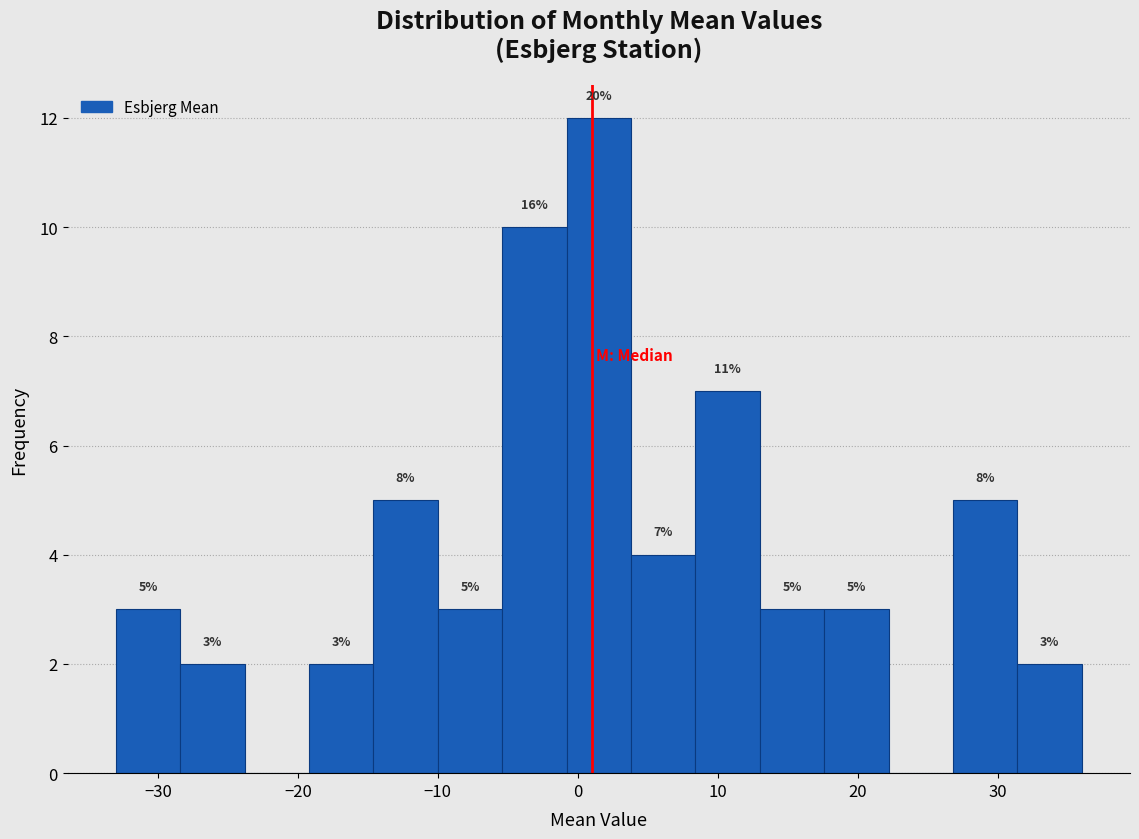

Over which range of the x-axis is the bar tallest?

-0.8 to 3.8